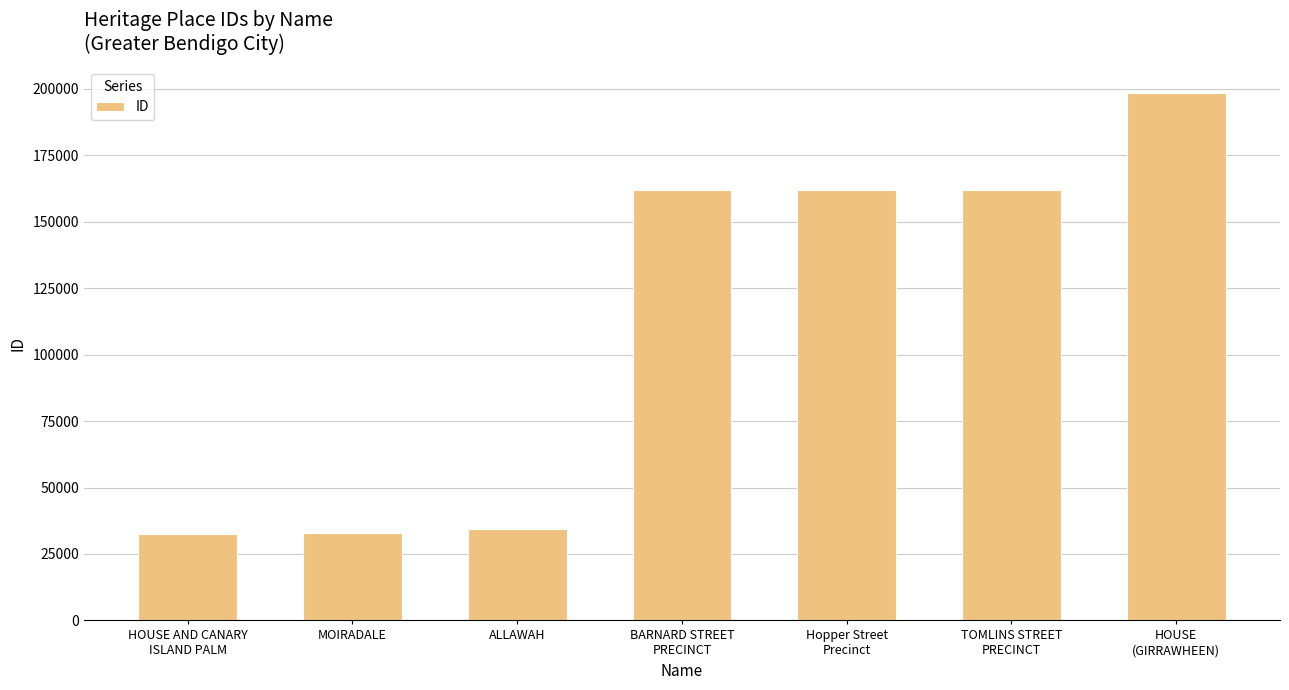

The value at MOIRADALE is 57145. True or false?

False